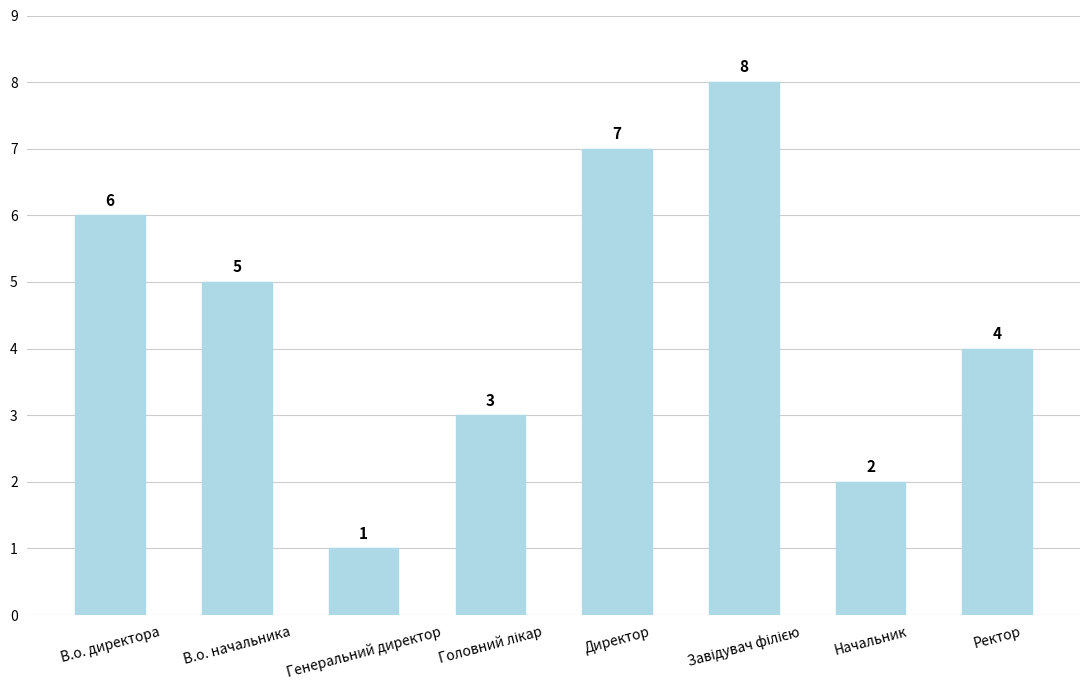

How many data points does each series have?

8